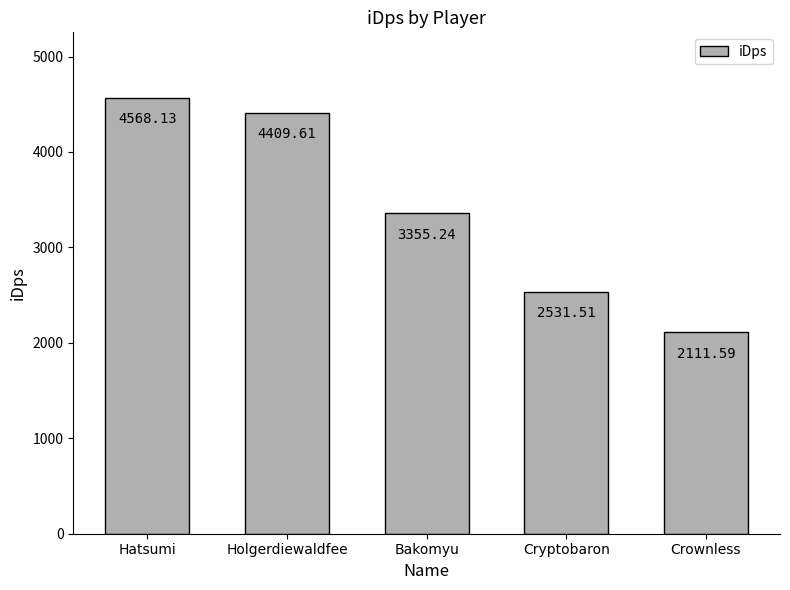

True or false: the data shows 567.6 at Cryptobaron.

False